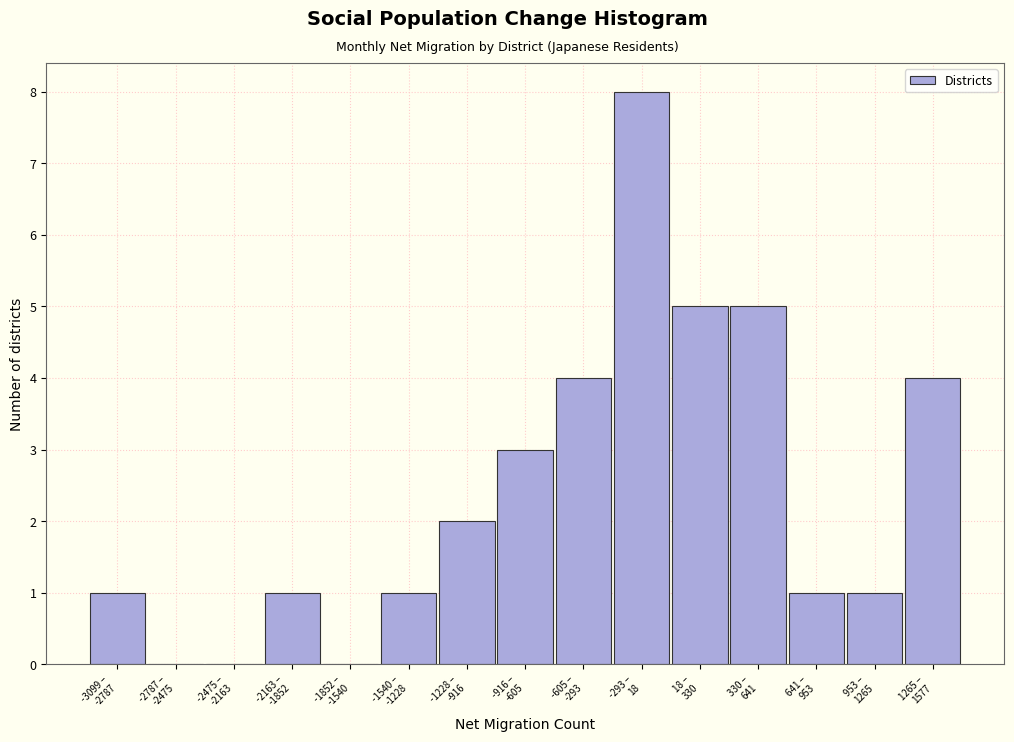

What is the greatest value displayed?

8